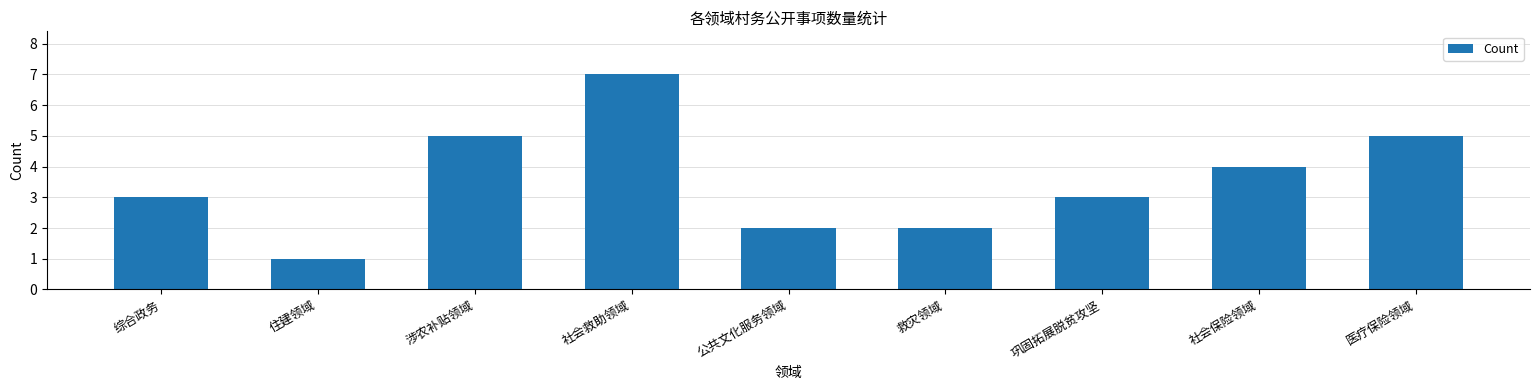

What is the sum of the values at 涉农补贴领域 and 综合政务?

8